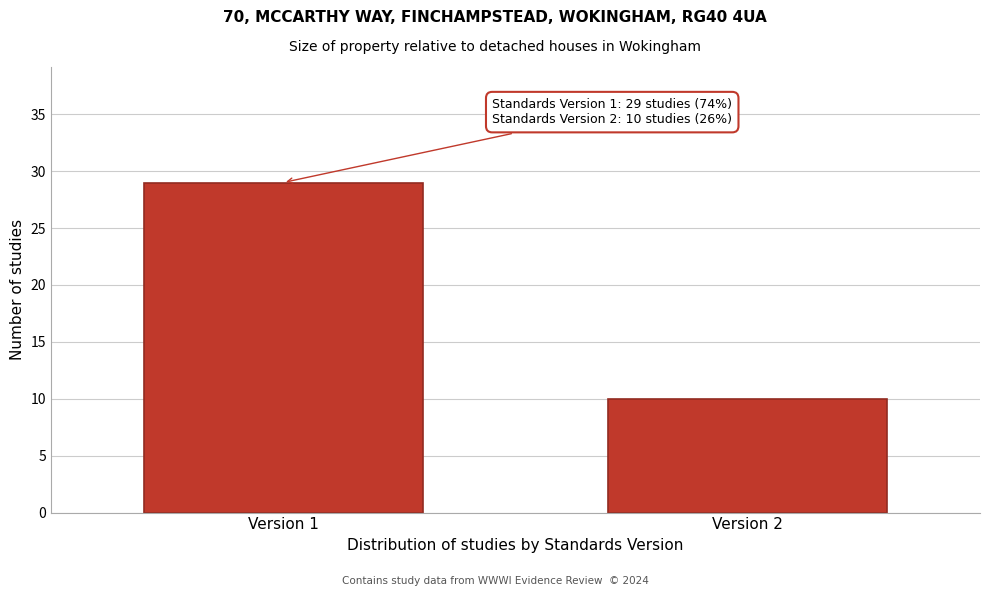

Reading right to left, list all the values displayed in this chart.

Version 2=10	Version 1=29